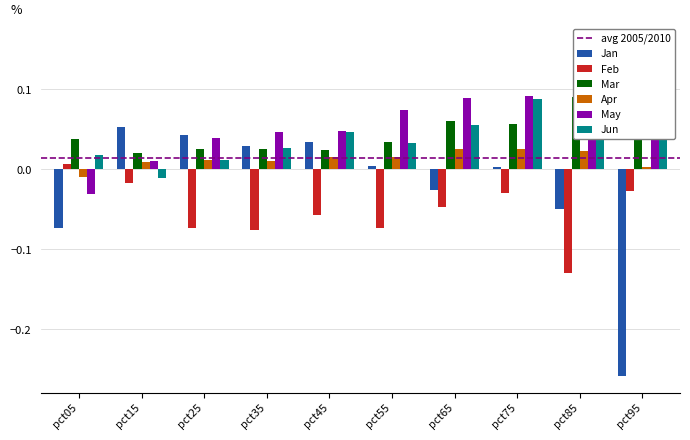

What is the greatest value displayed?

0.2